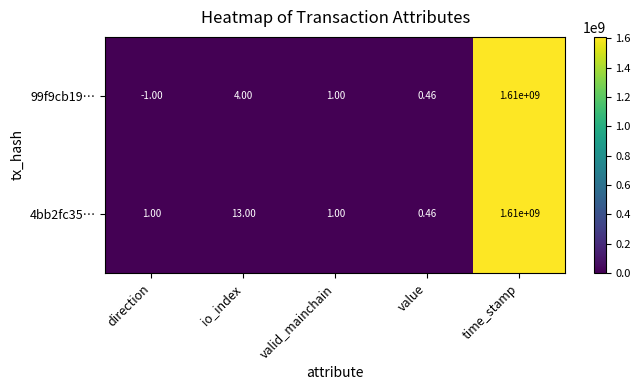

Which label corresponds to the smallest value in the chart?

direction